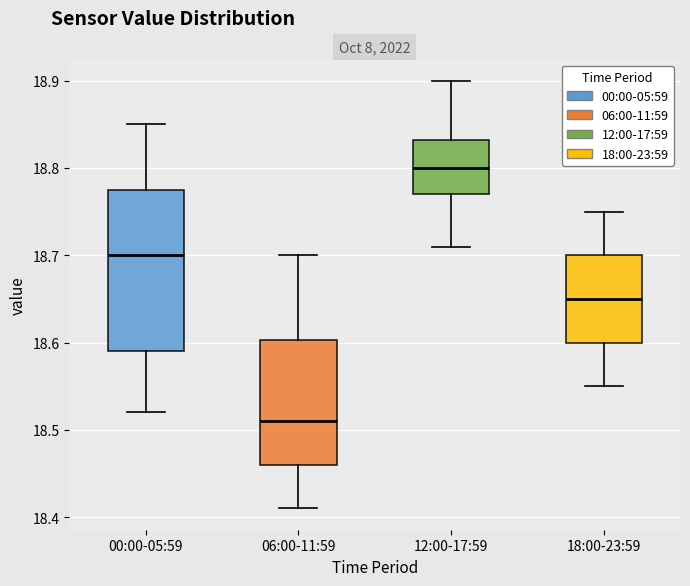

Reading left to right, transcribe this box plot: for each box, give where its median line is, the range the box spans, and where its two whiskers end, as read against the y-axis. The values are not printed on the chart, so give them approximately, as read against the axis.

00:00-05:59: median 18.70, box 18.59 to 18.78, whiskers 18.52 to 18.85
06:00-11:59: median 18.51, box 18.46 to 18.60, whiskers 18.41 to 18.70
12:00-17:59: median 18.80, box 18.77 to 18.83, whiskers 18.71 to 18.90
18:00-23:59: median 18.65, box 18.60 to 18.70, whiskers 18.55 to 18.75